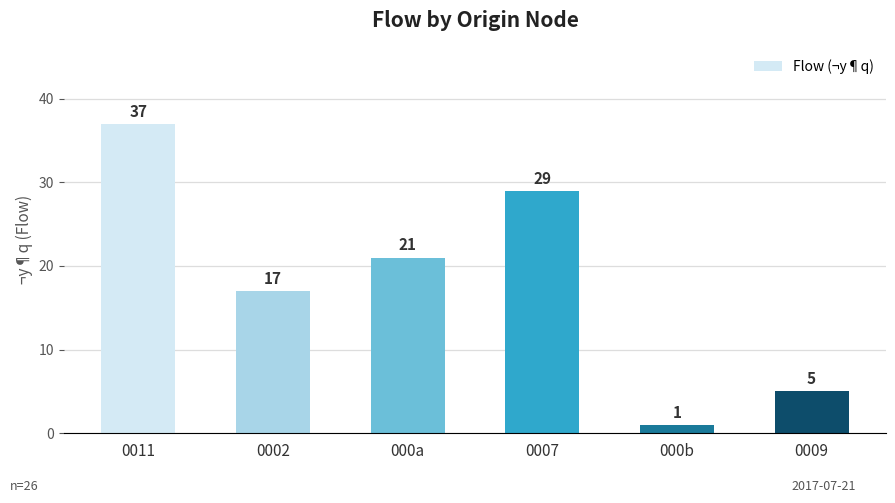

What is the smallest value displayed?

1